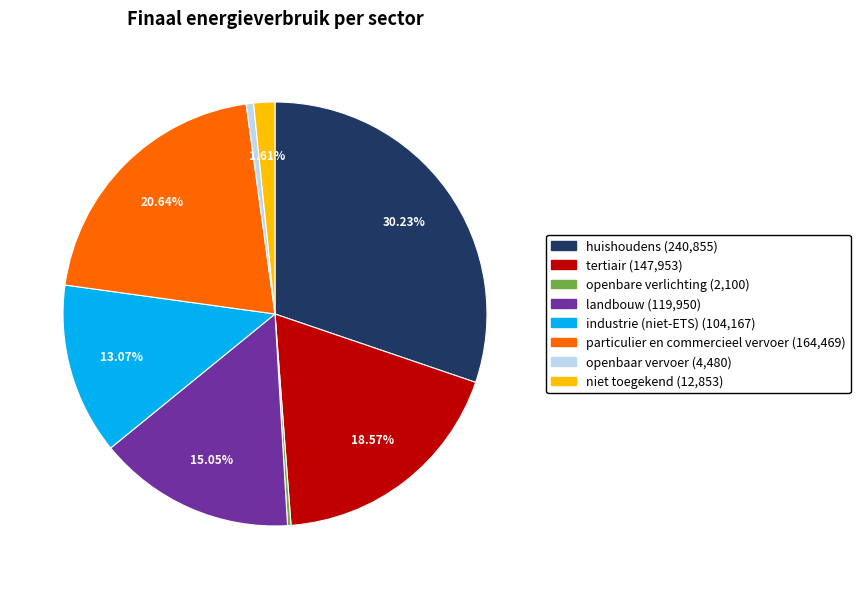

What percentage is the openbaar vervoer slice, to the nearest percent?

1%